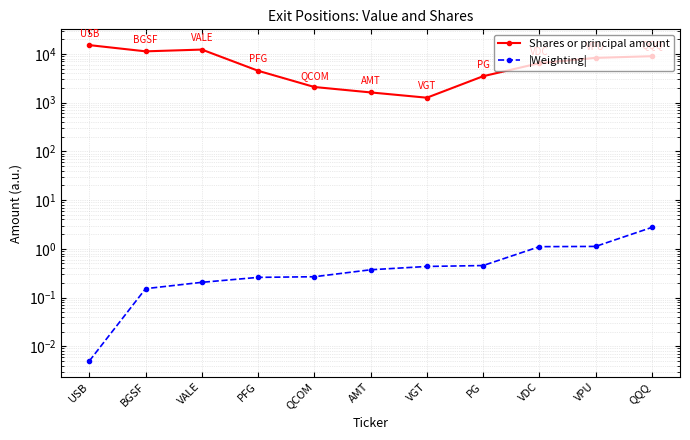

Which series has the largest total across all categories?

Shares or principal amount